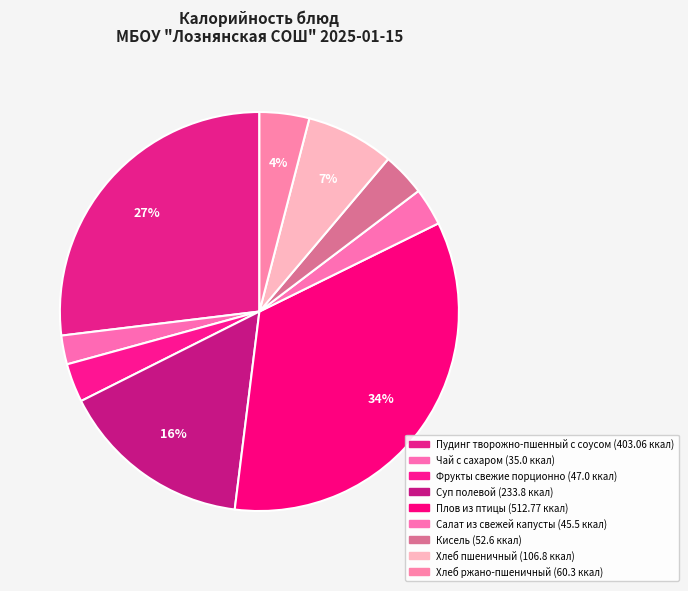

The Плов из птицы slice represents 29% of the pie. True or false?

False